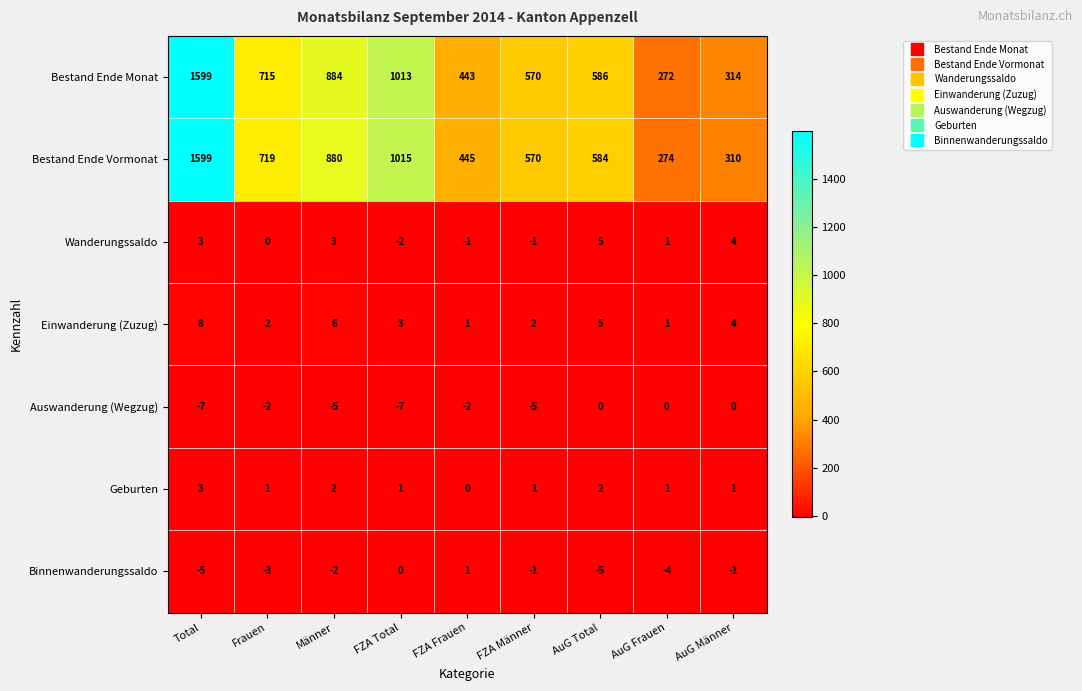

What is the smallest value displayed?

-7